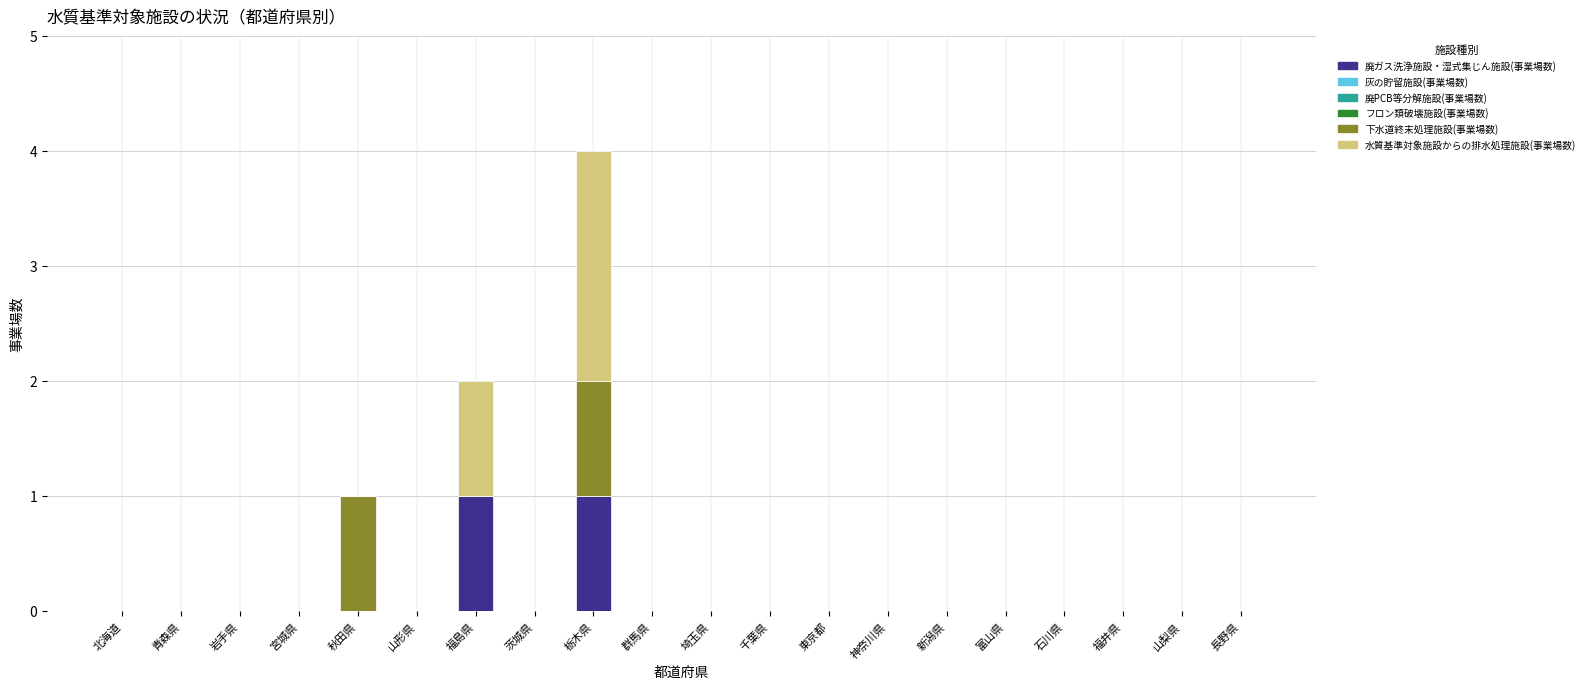

At which category is the sum across all series the highest?

栃木県